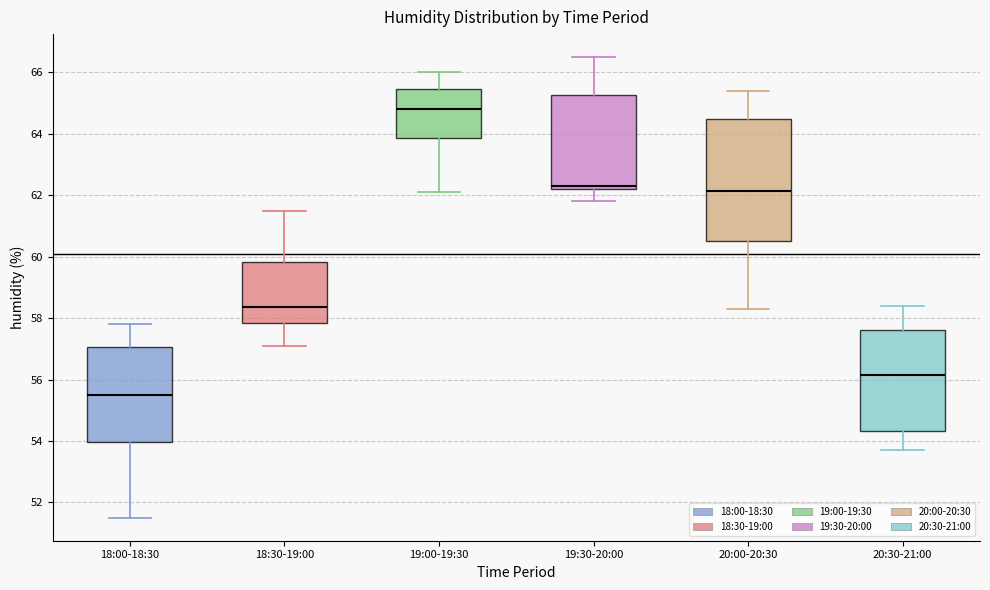

Which box's median line is the highest?

19:00-19:30